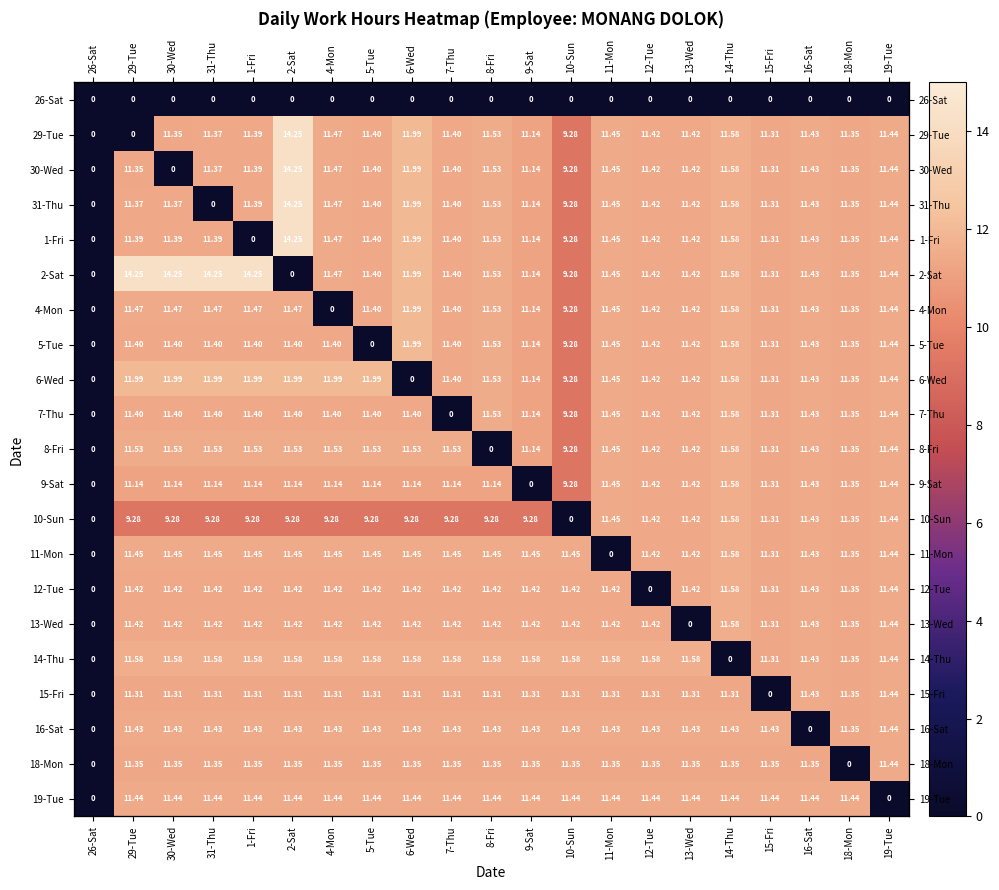

Read the 15-Fri value at 5-Tue.

11.3